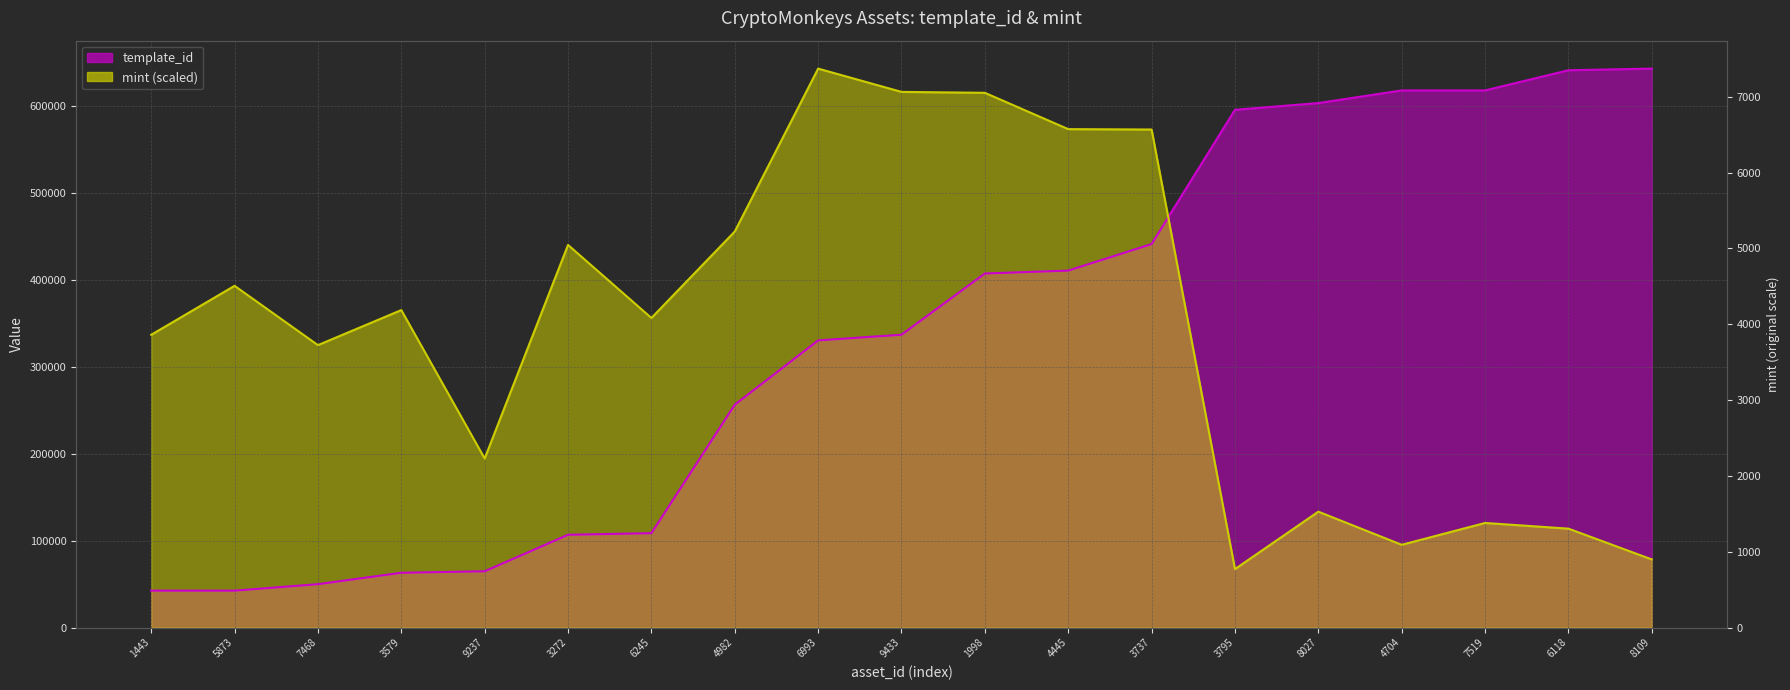

What position from the left is 3579?

4